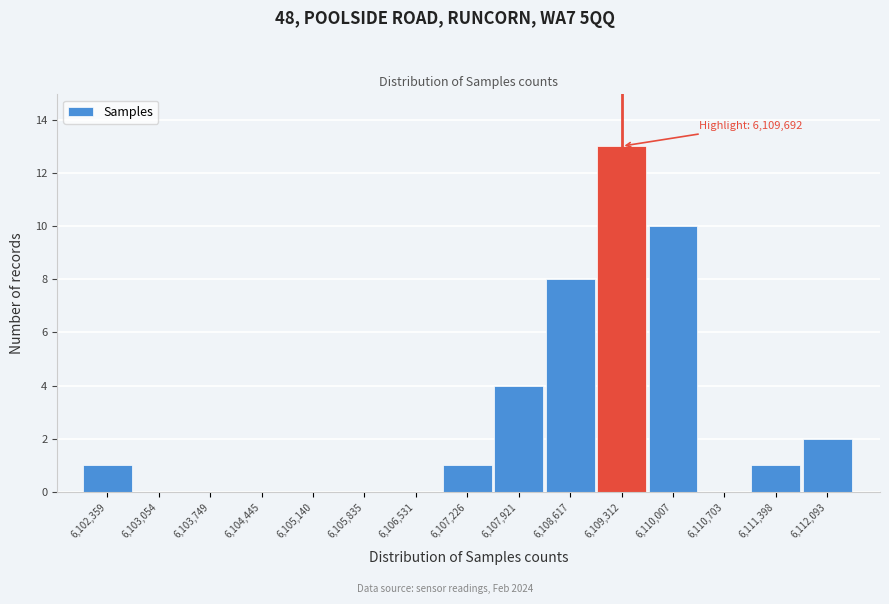

Reading left to right, extract all data points from this chart.

6,102,359=1	6,103,054=0	6,103,749=0	6,104,445=0	6,105,140=0	6,105,835=0	6,106,531=0	6,107,226=1	6,107,921=4	6,108,617=8	6,109,312=13	6,110,007=10	6,110,703=0	6,111,398=1	6,112,093=2